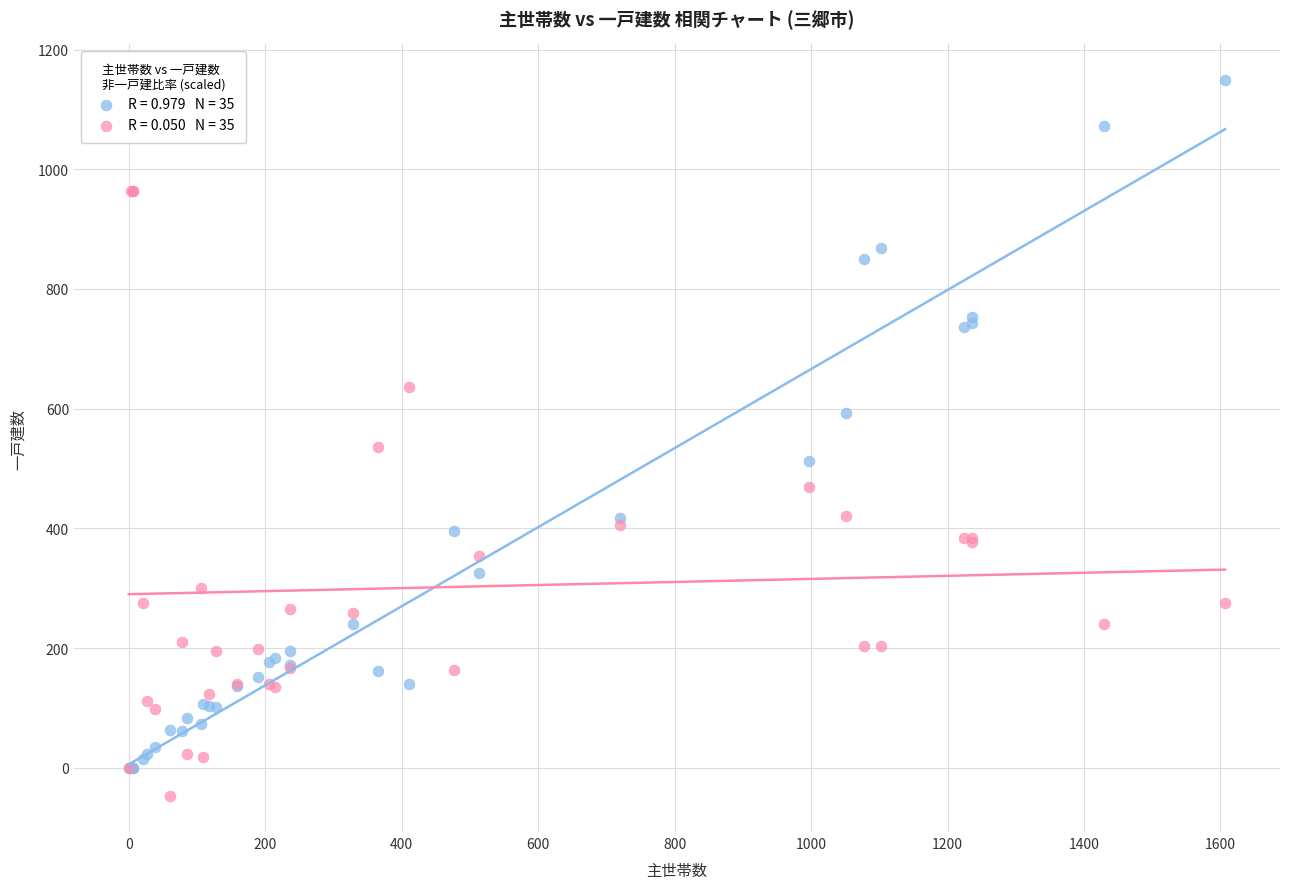

Across all series, what Y value is closest to 550?

536.3